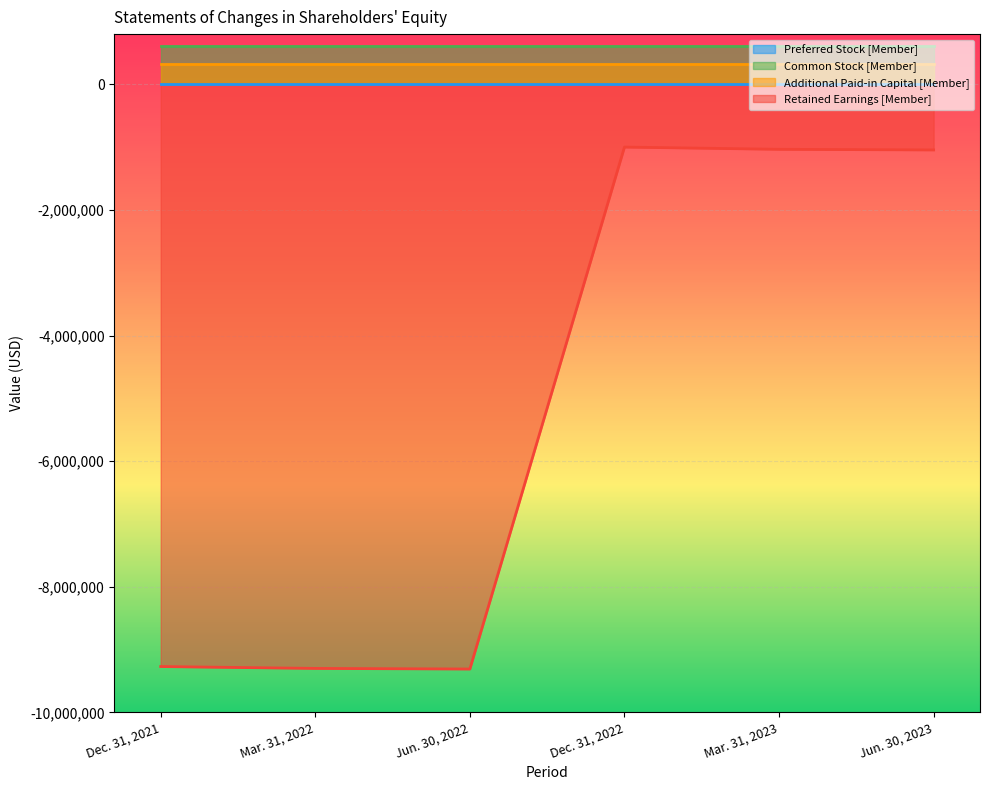

Where is Preferred Stock [Member] nearest to the value 10000?

Dec. 31, 2021